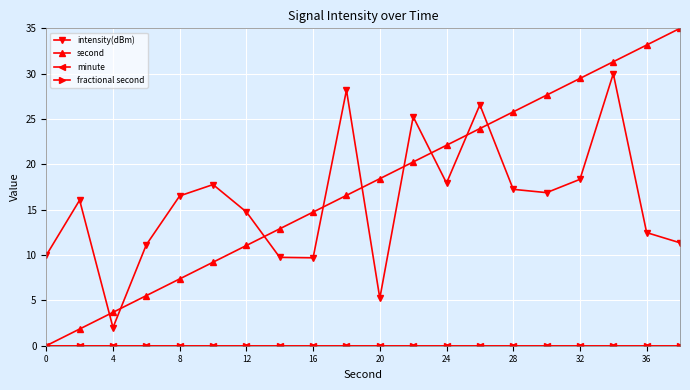

Does the chart have visible grid lines?

Yes